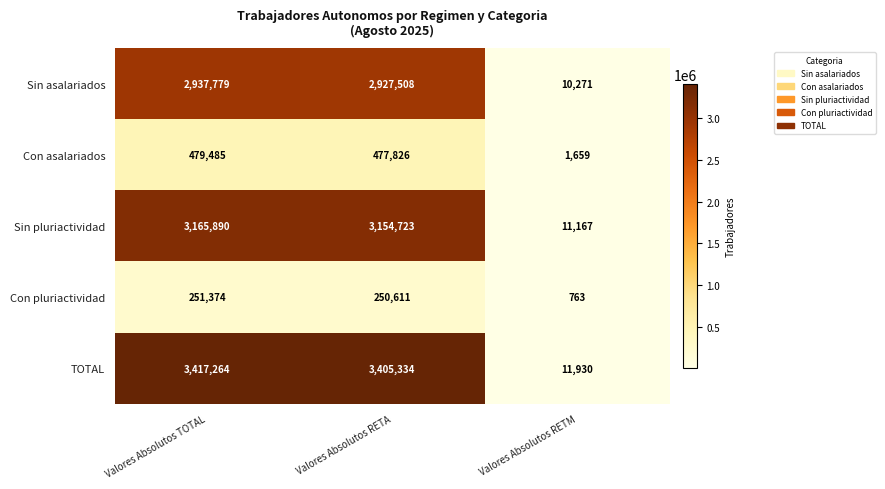

Which label corresponds to the largest value in the chart?

Valores Absolutos TOTAL